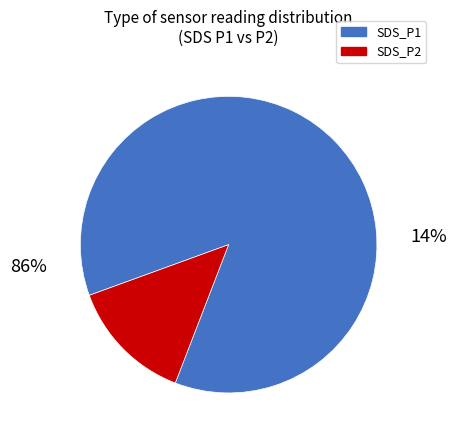

Rank the categories by value from lowest to highest.

SDS_P2, SDS_P1